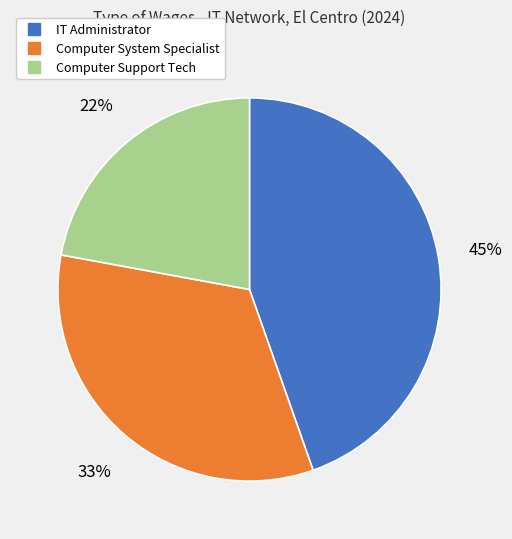

Which category has the biggest portion of the pie?

IT Administrator